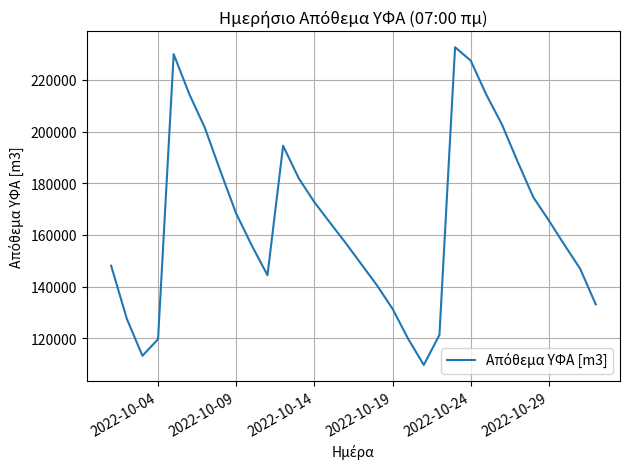

Does the chart have visible grid lines?

Yes